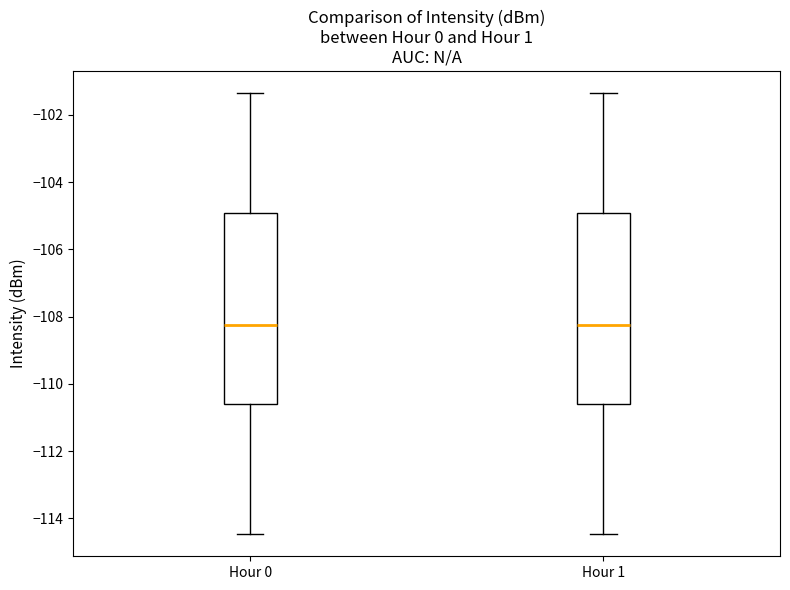

Where does the median line of the box for Hour 1 sit on the y-axis? The values are not printed on the chart, so give them approximately, as read against the axis.

-108.2